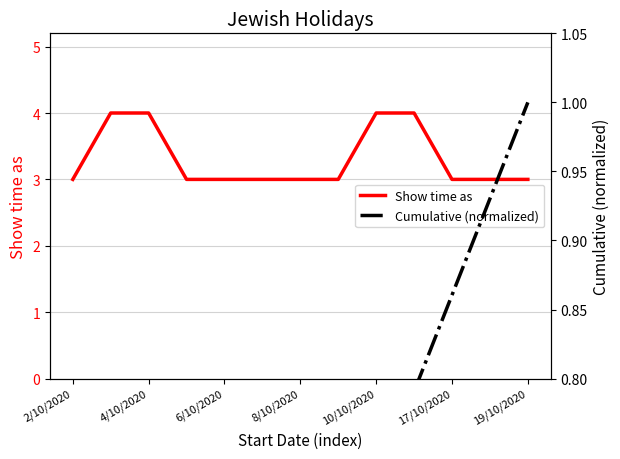

True or false: Show time as has a value of 2 at 19/10/2020.

False